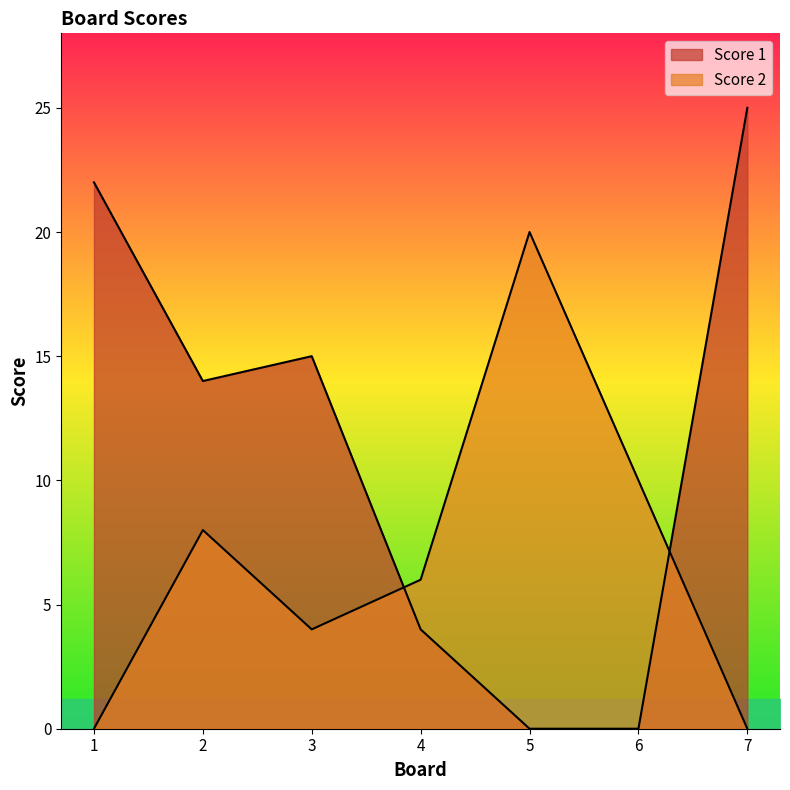

How many values in the Score 1 series are below 14?

3